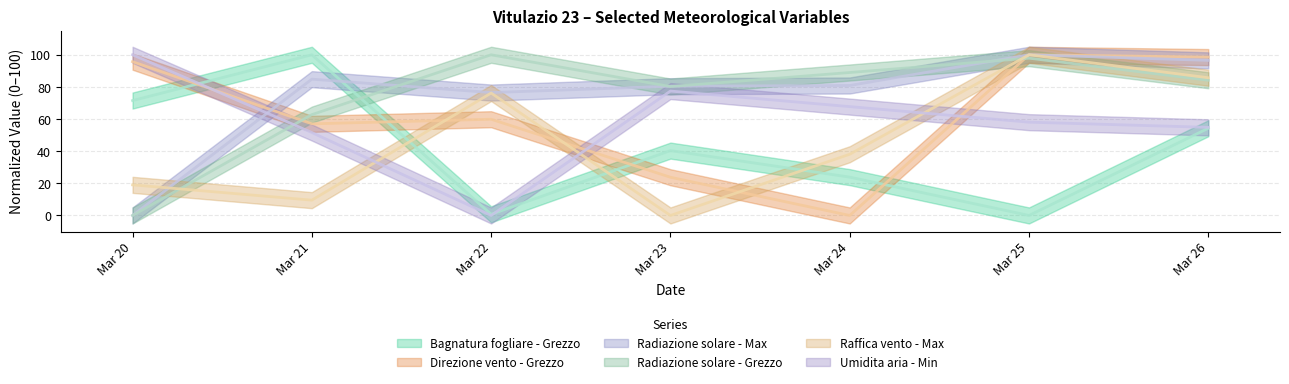

Between which two adjacent categories do Raffica vento - Max and Umidita aria - Min first intersect?

Mar 21 and Mar 22